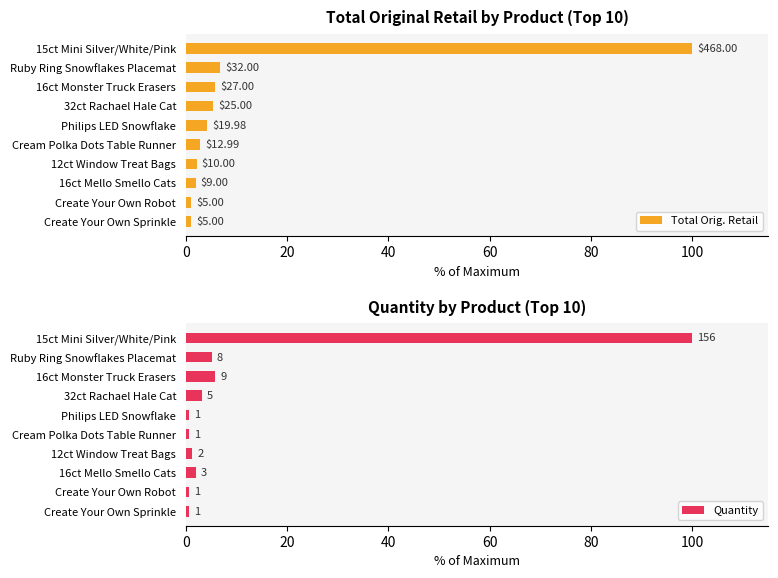

How many data points in Total Orig. Retail are less than 4?

5